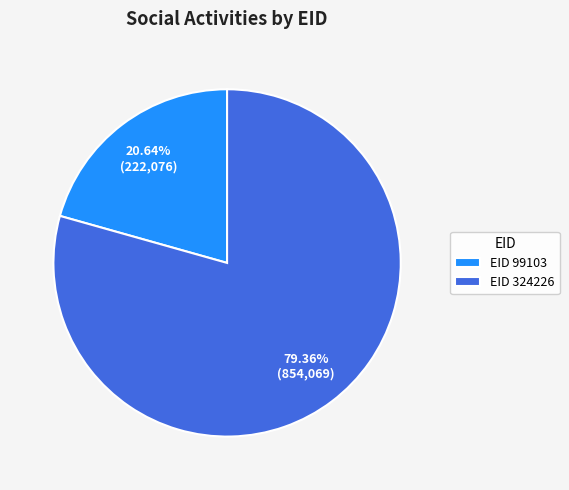

What is the largest slice in the pie chart?

EID 324226